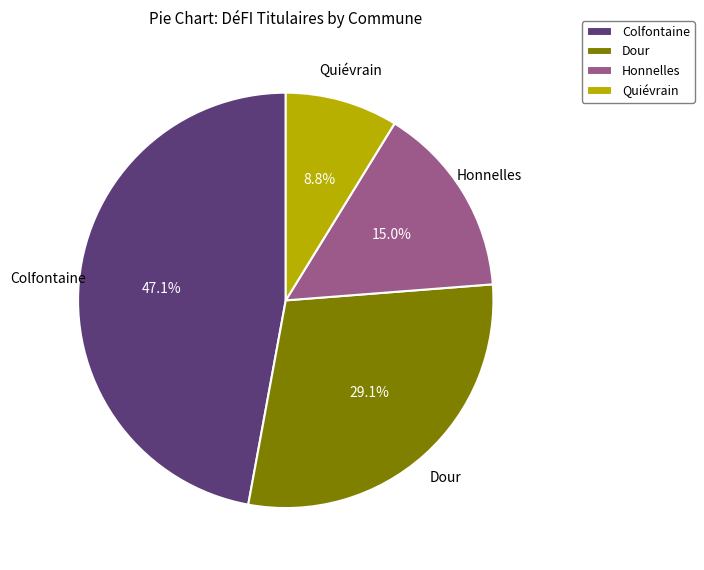

How many segments does this pie chart have?

4